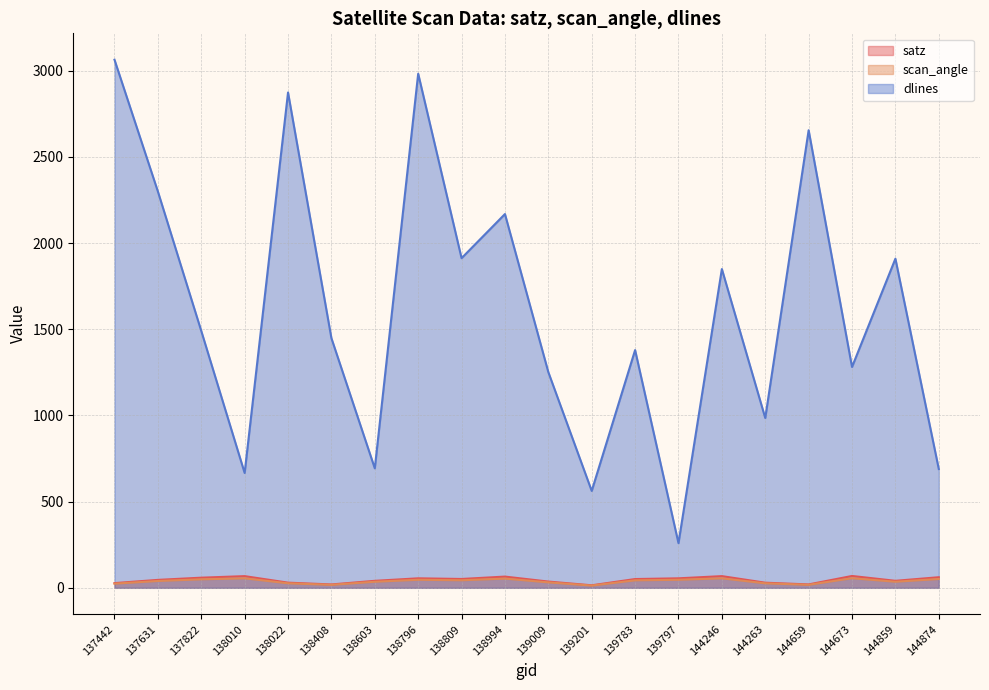

The satz series shows 61.9 at 139009. True or false?

False